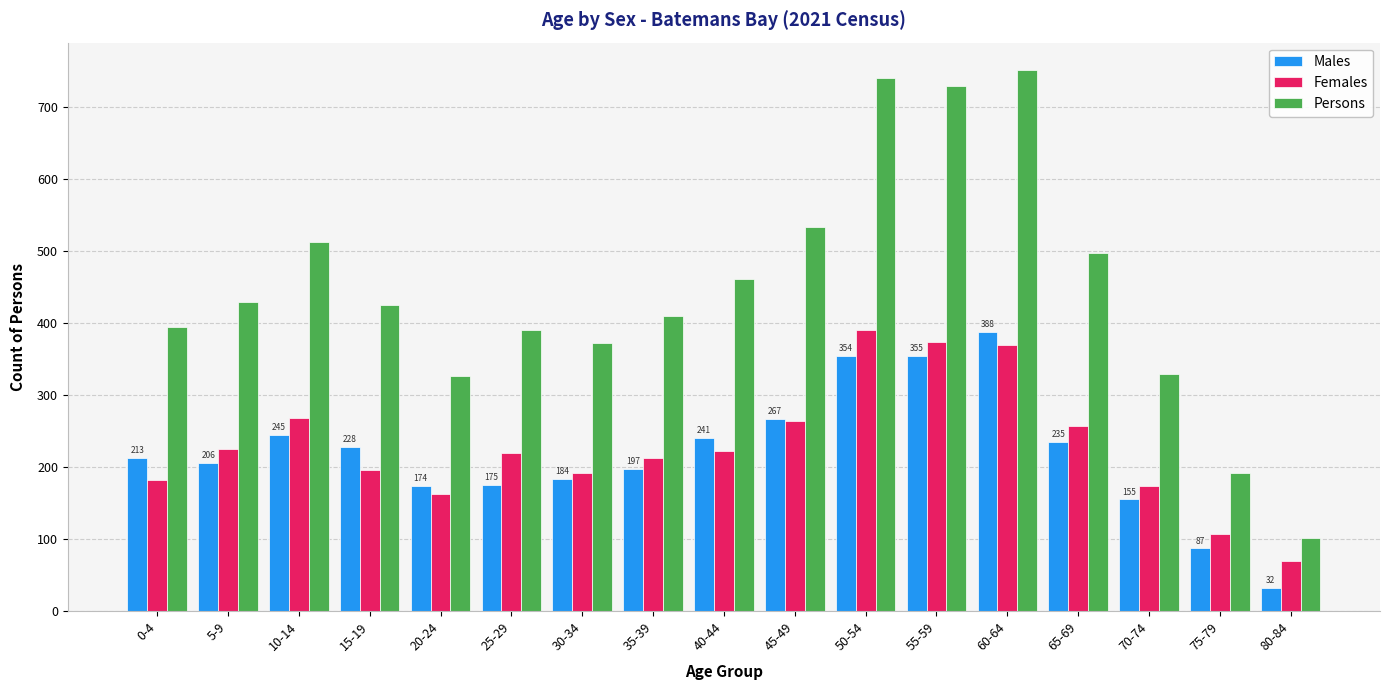

What is the smallest value displayed?

32